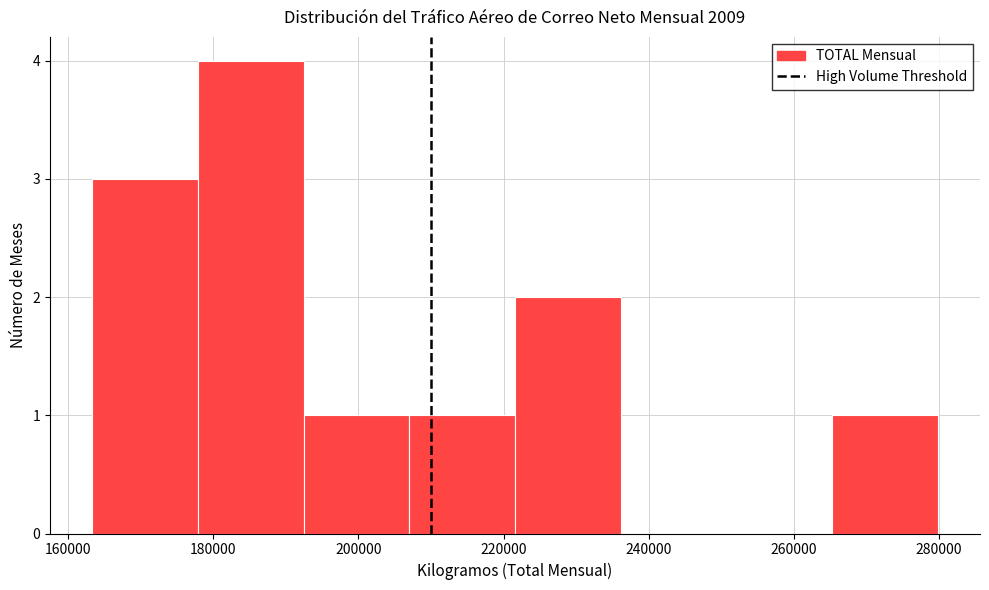

Reading left to right, list every bar in this chart as the range it spans on the x-axis followed by its height. Neither the bar edges nor the heights are printed on the chart, so give them approximately, as read against the axes.

164000 to 178000: 3
178000 to 192000: 4
192000 to 208000: 1
208000 to 222000: 1
222000 to 236000: 2
236000 to 250000: 0
250000 to 266000: 0
266000 to 280000: 1